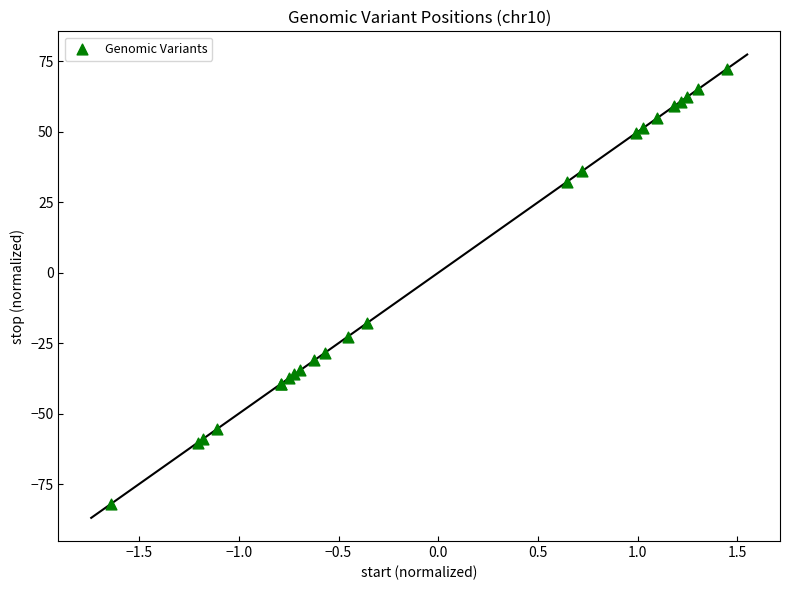

What Y value in the scatter plot is closest to -4?

-17.9